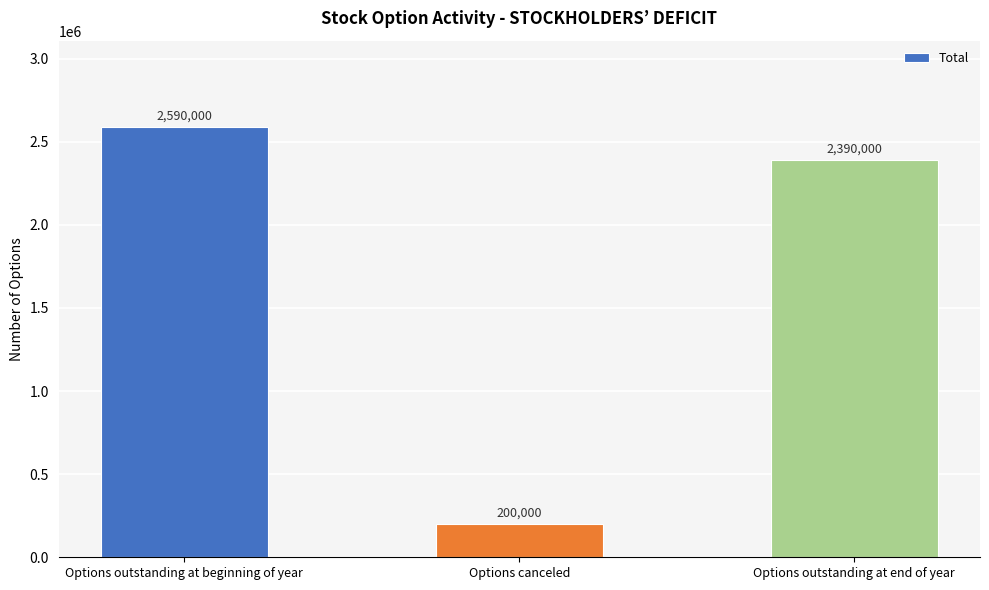

What is the difference between the maximum and minimum values?

2390000